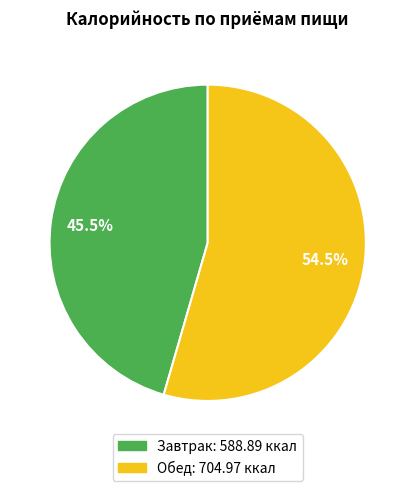

Between Обед and Завтрак, which is larger?

Обед